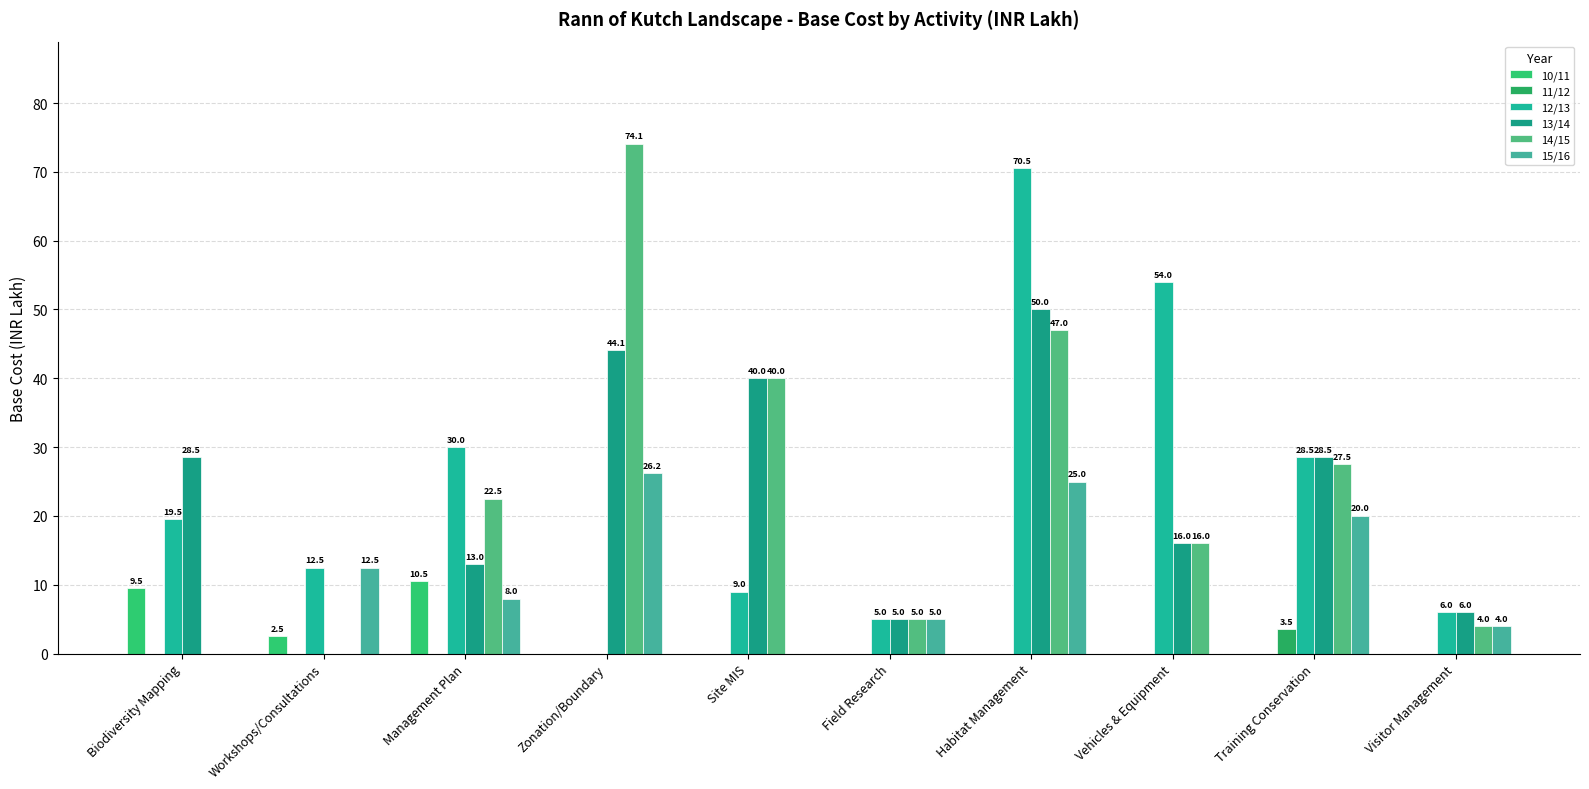

What is the label of the 2nd bar from the left?

Workshops/Consultations